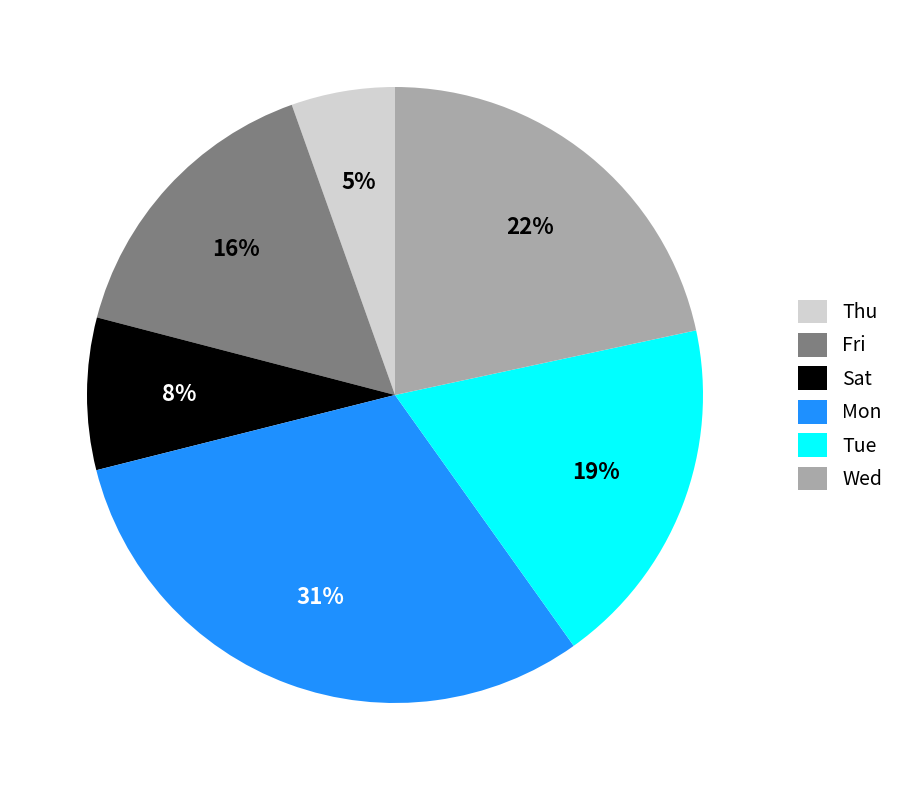

How many segments does this pie chart have?

6